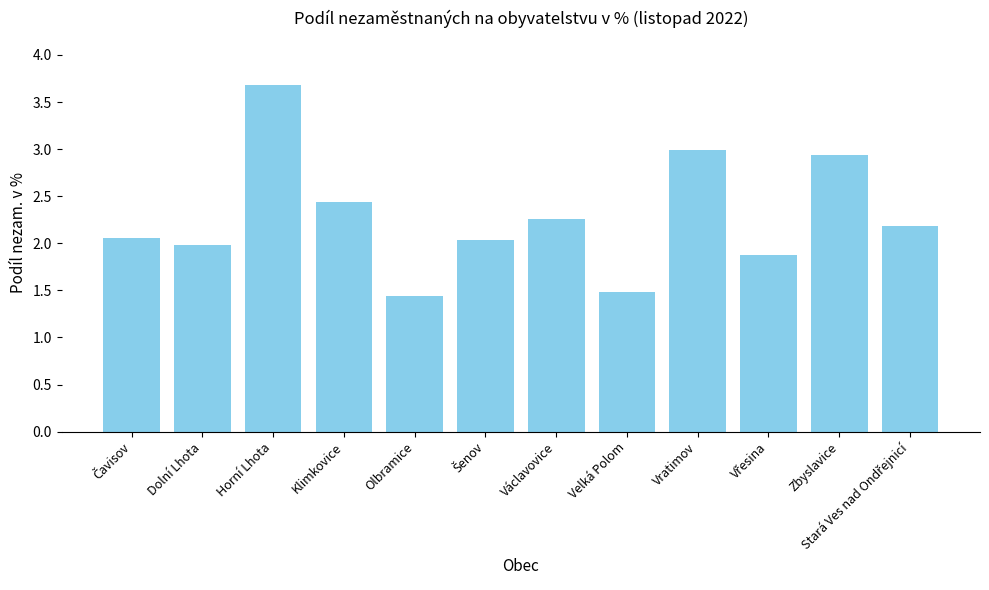

What position from the left is Václavovice?

7